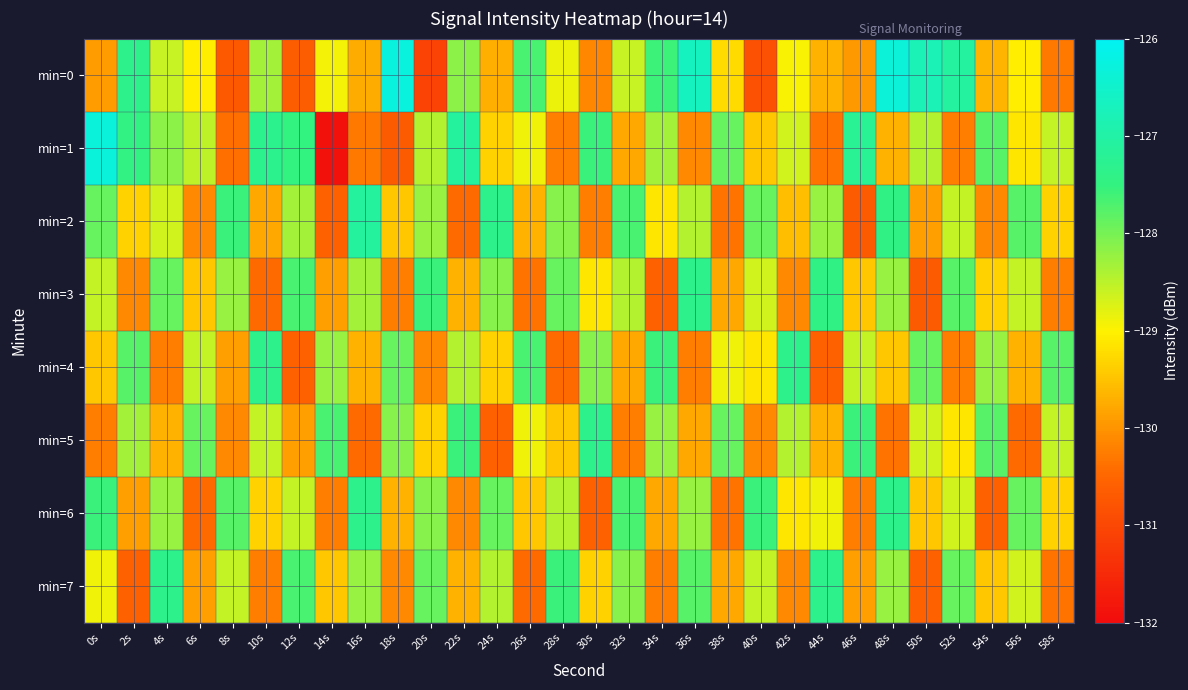

What is the total value across all series at 54s?

-1032.9